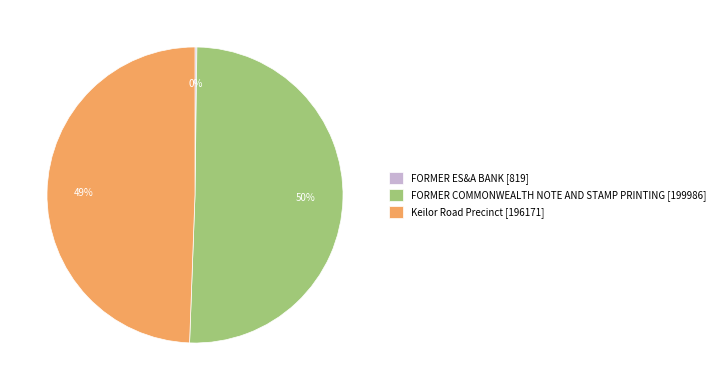

Is FORMER COMMONWEALTH NOTE AND STAMP PRINTING the majority of the pie?

Yes